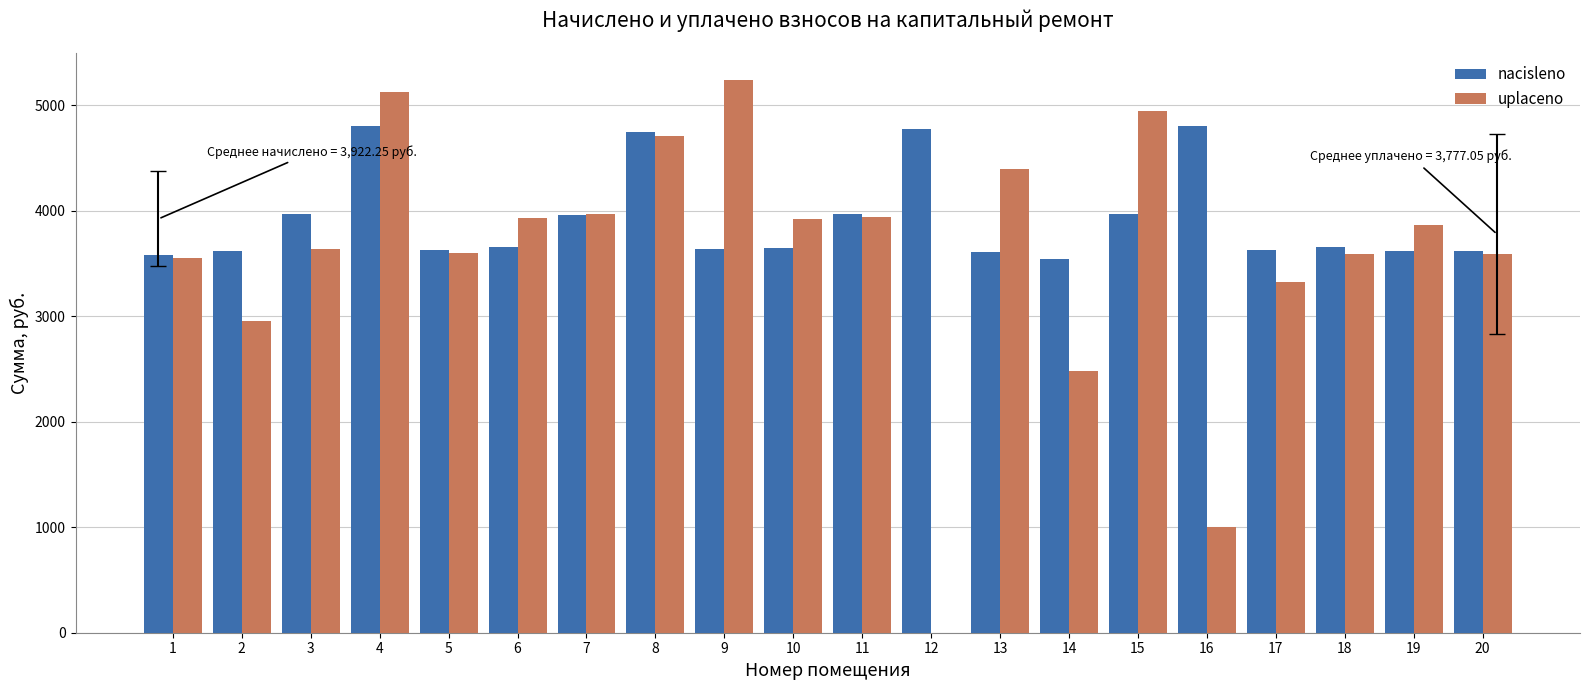

What is the sum of the nacisleno values at 10 and 15?

7616.4